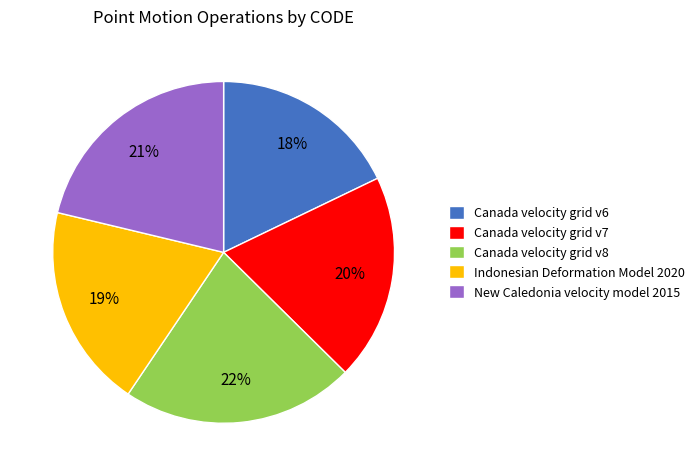

The New Caledonia velocity model 2015 slice represents 9% of the pie. True or false?

False